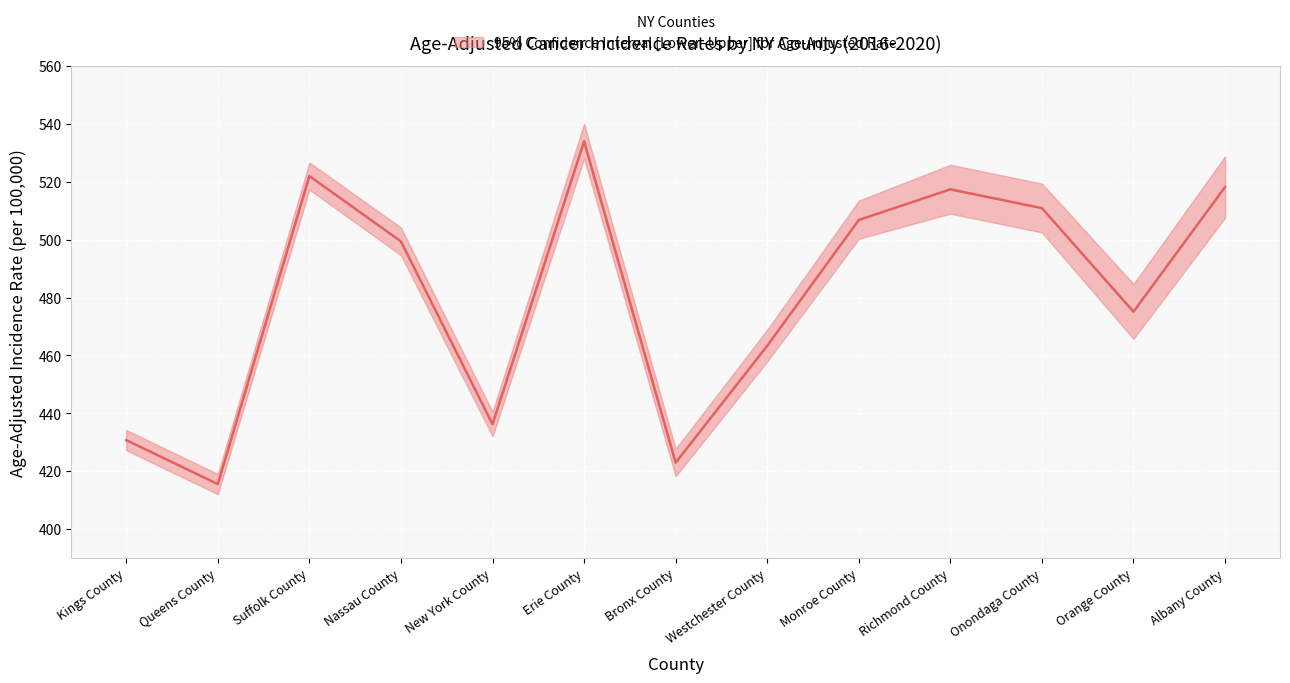

What is the ratio of the value at Albany County to the value at Nassau County?

1.0